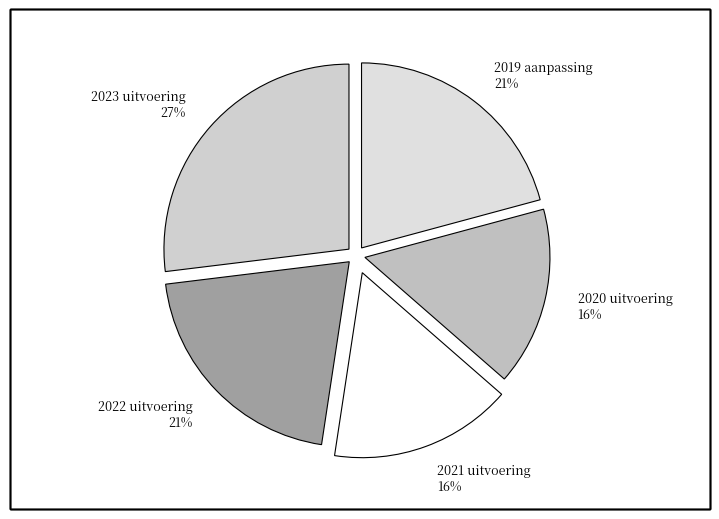

Is it true that 2021 uitvoering is 16% of the pie?

True